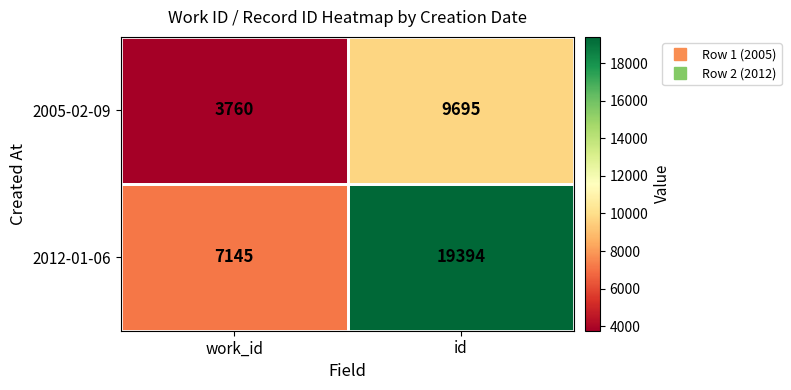

The 2012-01-06 series shows 19394 at id. True or false?

True